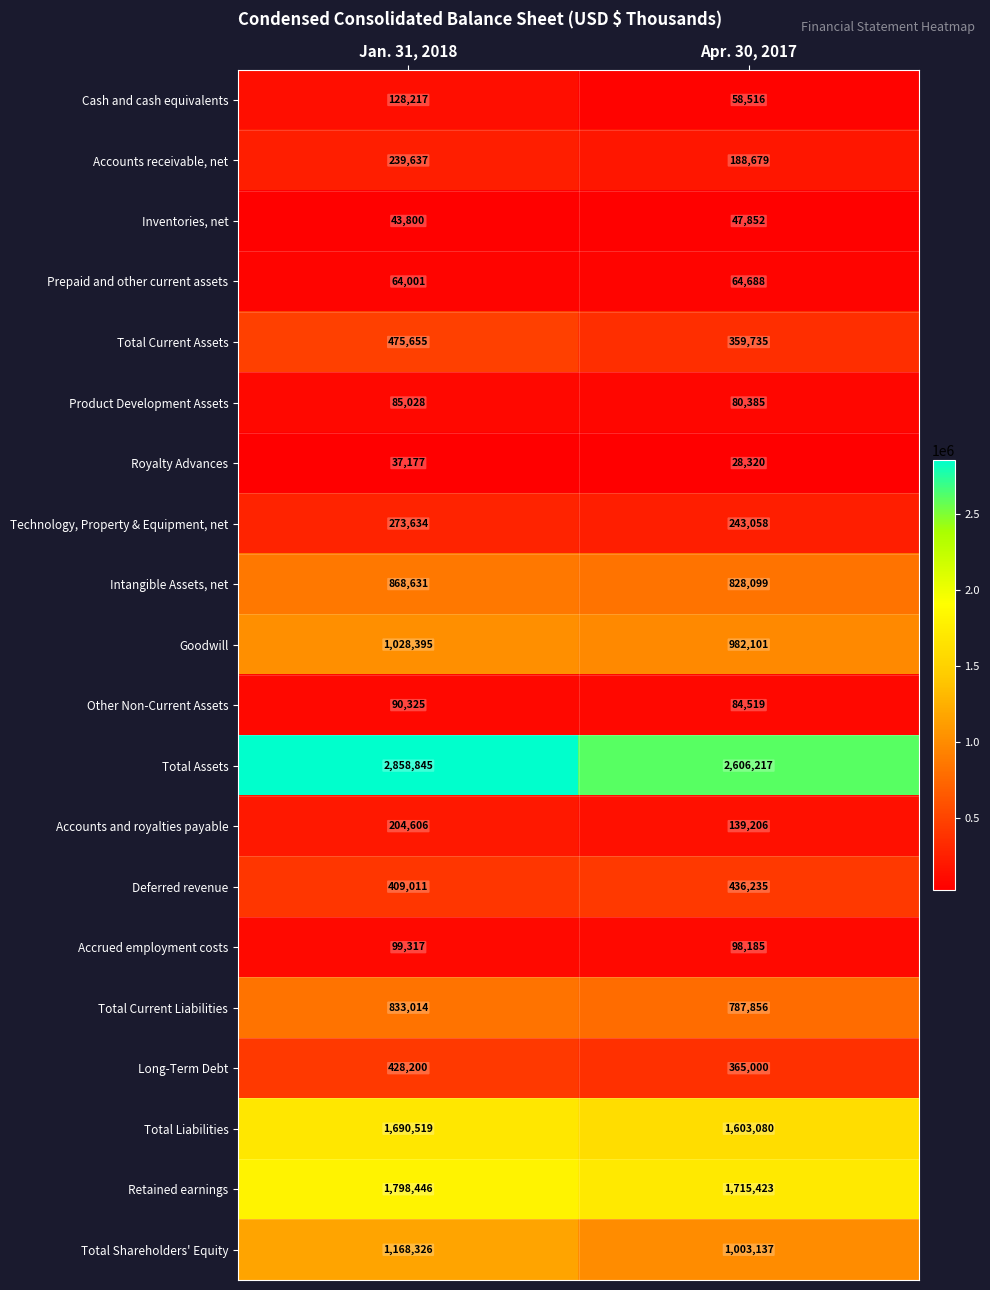

The Other Non-Current Assets series shows 90325 at Jan. 31, 2018. True or false?

True